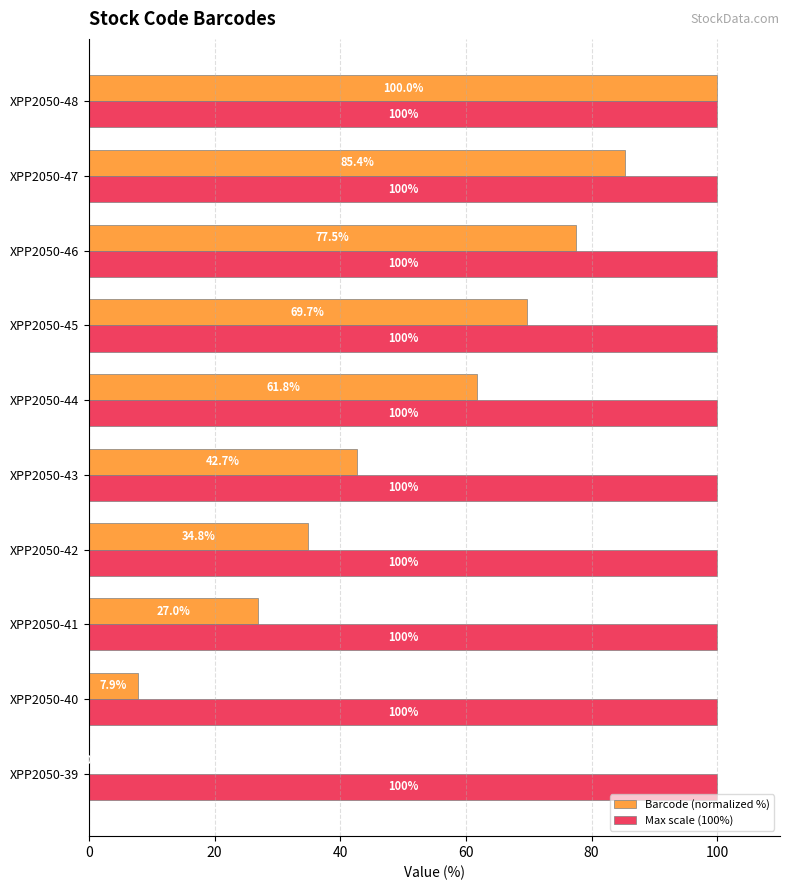

Between XPP2050-44 and XPP2050-46, which series saw the biggest shift?

Barcode (normalized %)